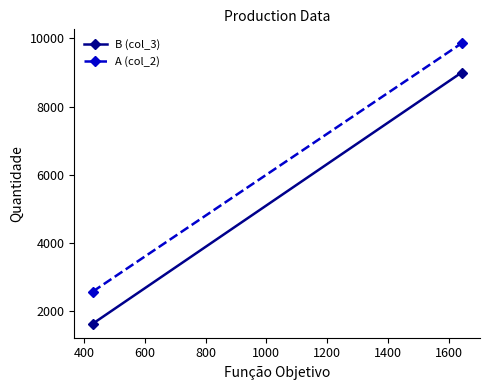

What is the smallest value displayed?

1628.6